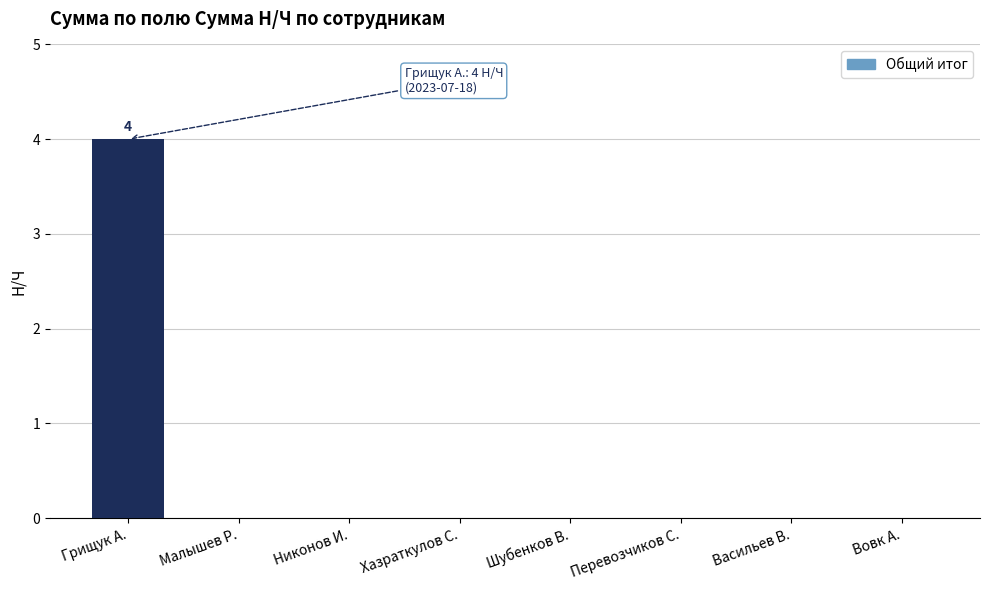

How many values are between 0 and 1?

7